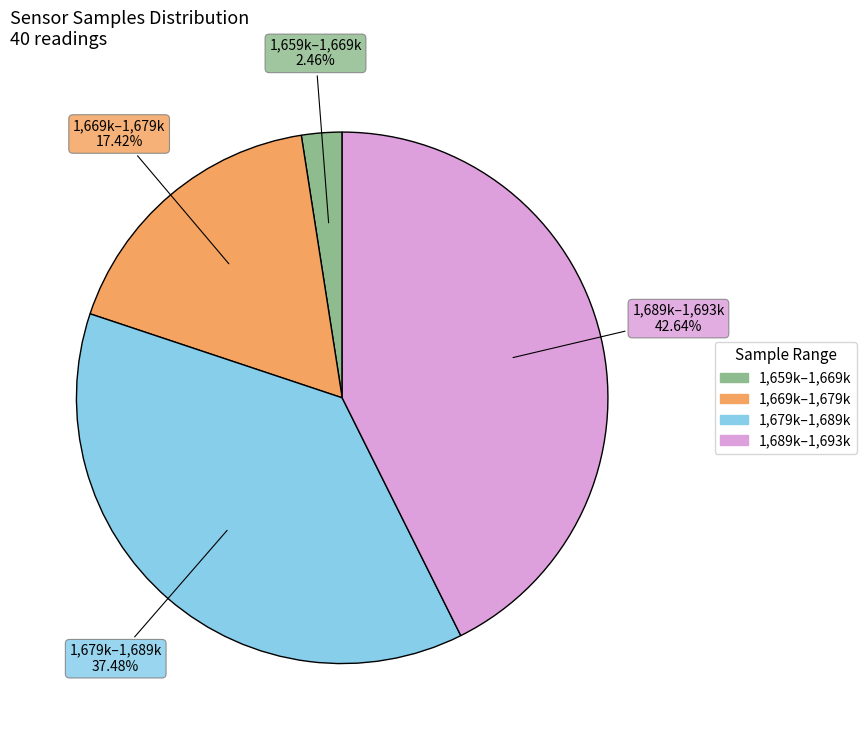

Is there a majority slice in this chart?

No